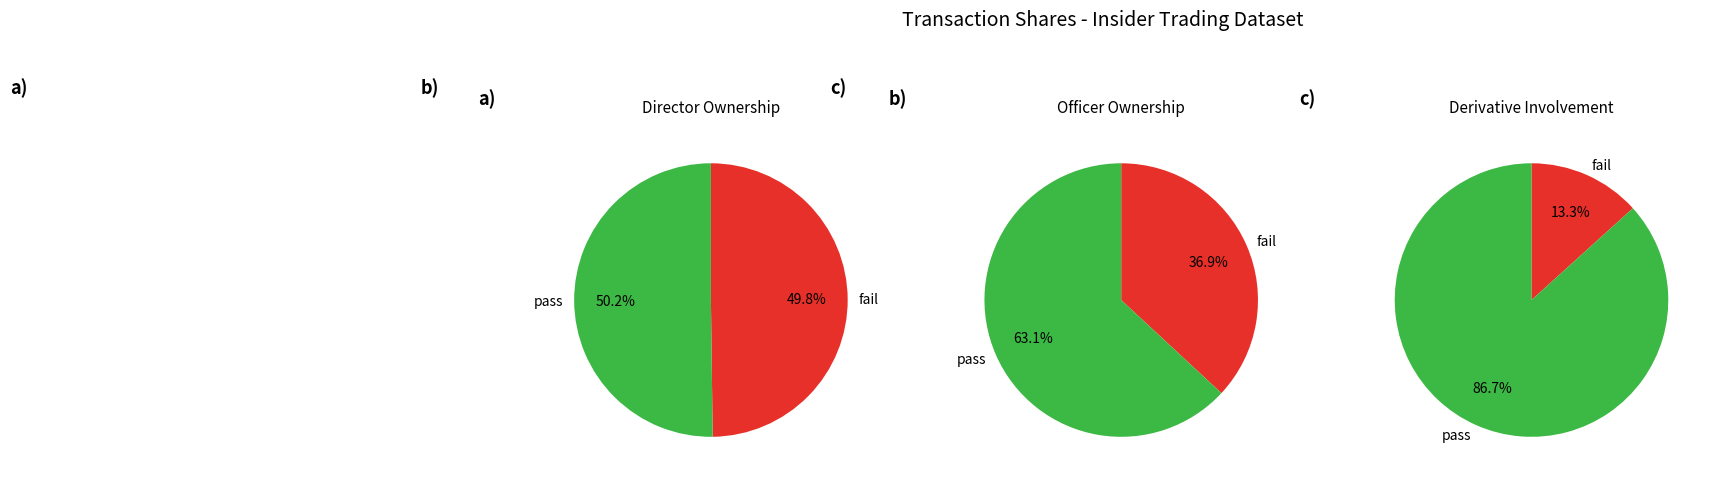

True or false: 1764644 accounts for 10% of the total.

True